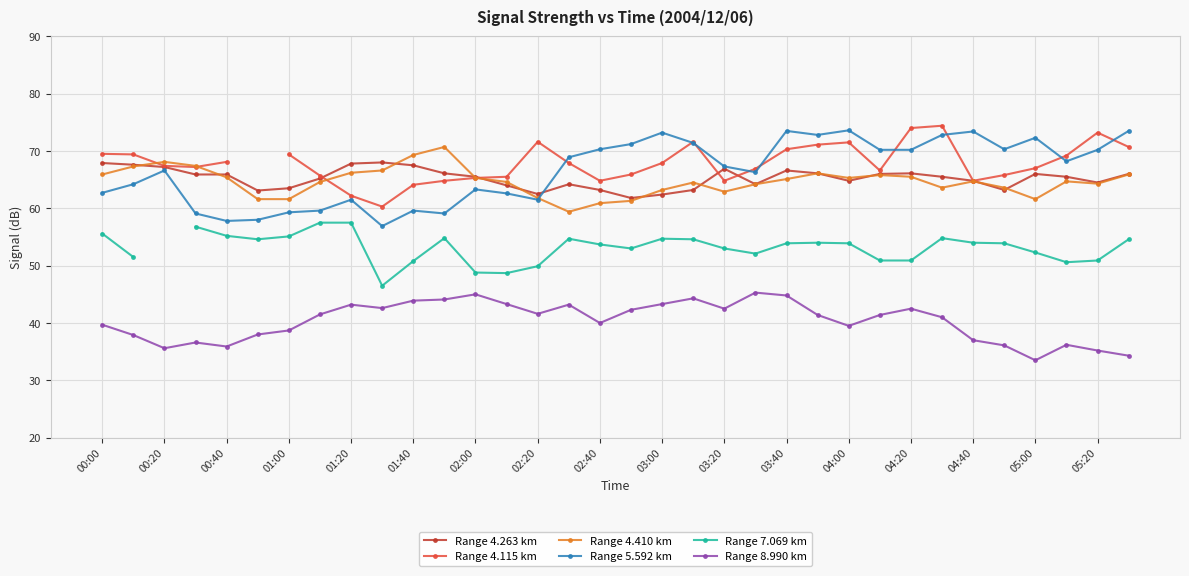

What is the highest value of the Range 4.410 km series?

70.7